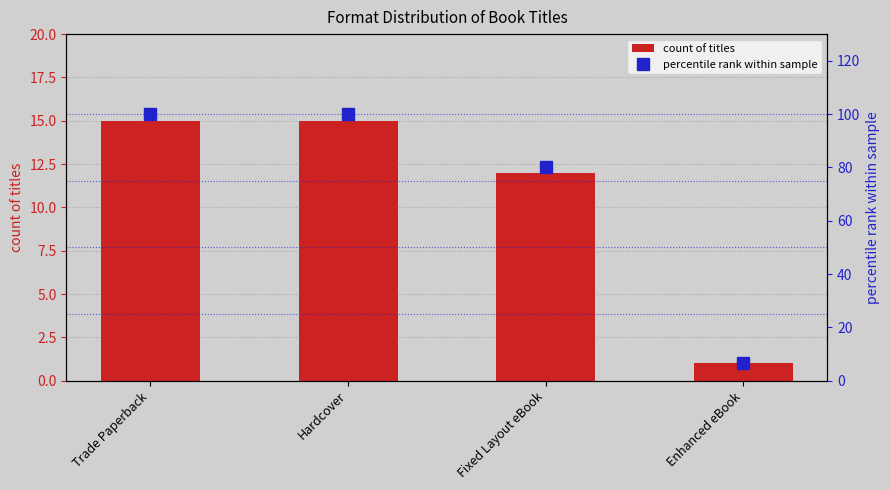

How many values in the count of titles series are below 15?

2